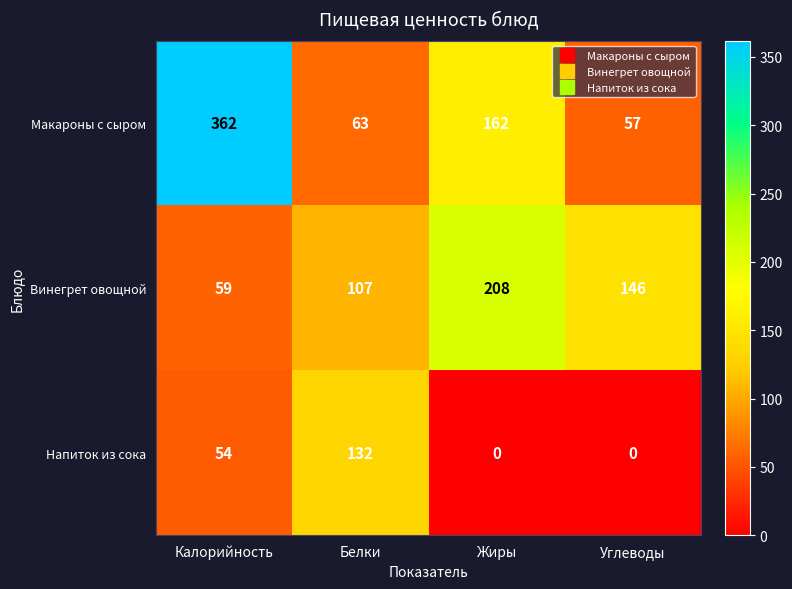

How many values in the Напиток из сока series are below 54?

2